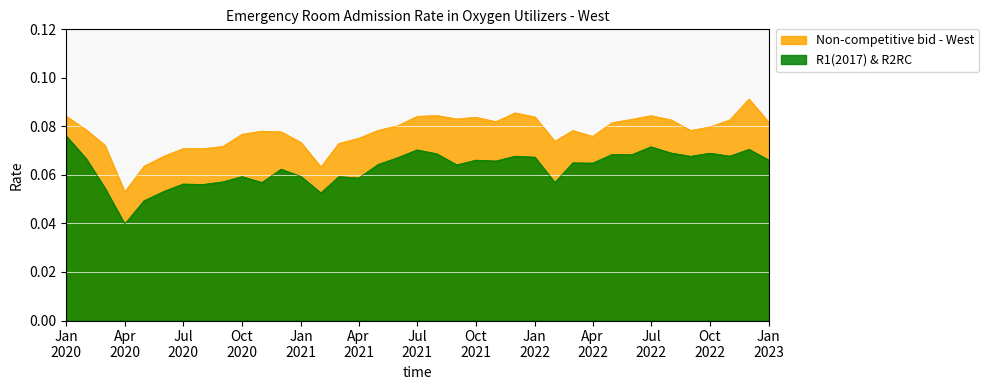

How many lines are shown in the chart?

2